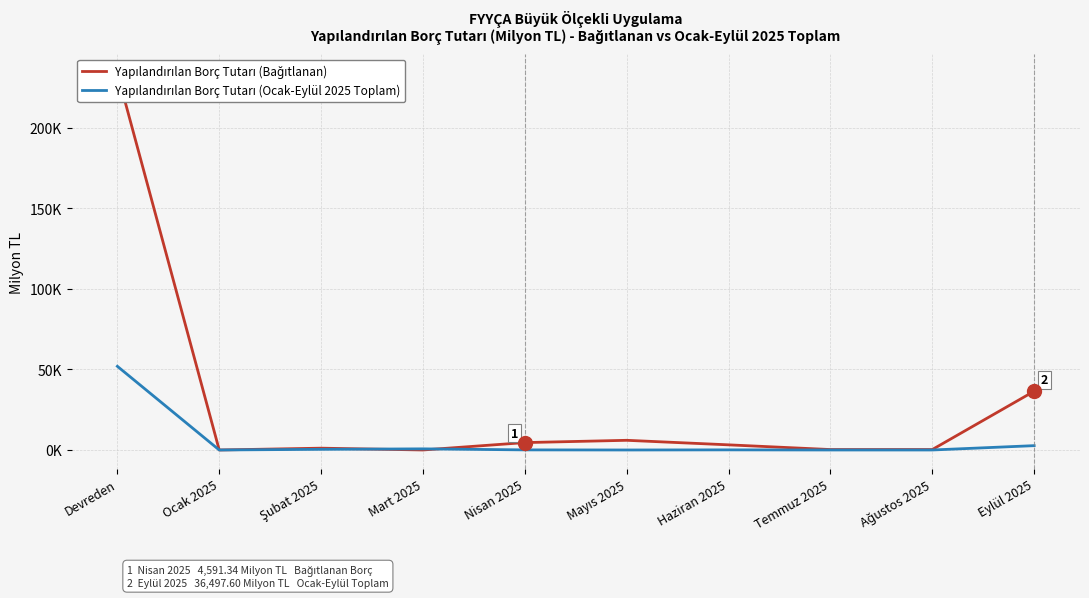

What are all the series names shown in the legend?

Yapılandırılan Borç Tutarı (Bağıtlanan), Yapılandırılan Borç Tutarı (Ocak-Eylül 2025 Toplam)